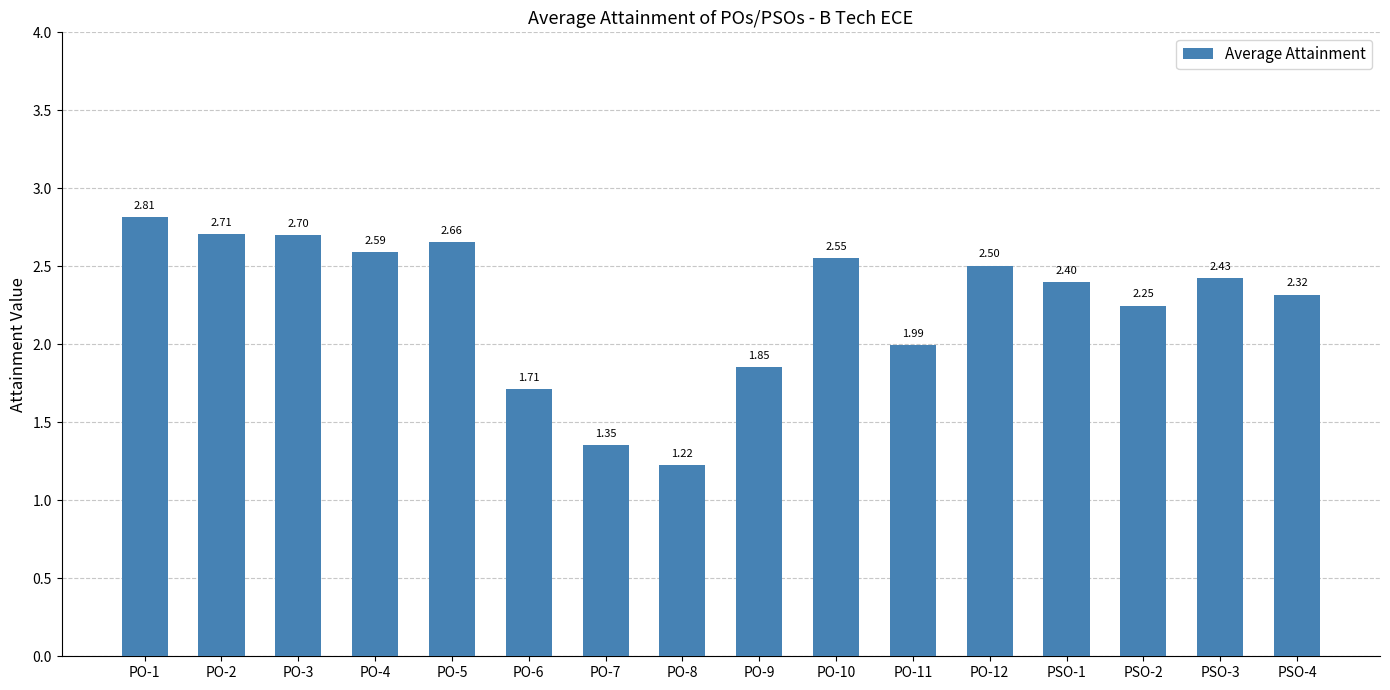

Which category has the lowest value across all series?

PO-8